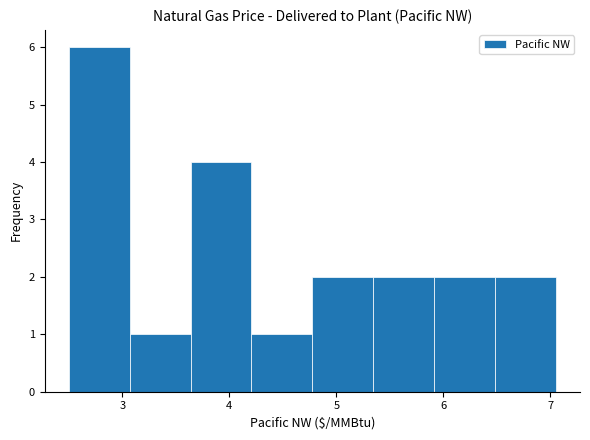

Over which range of the x-axis is the bar tallest?

2.5 to 3.1